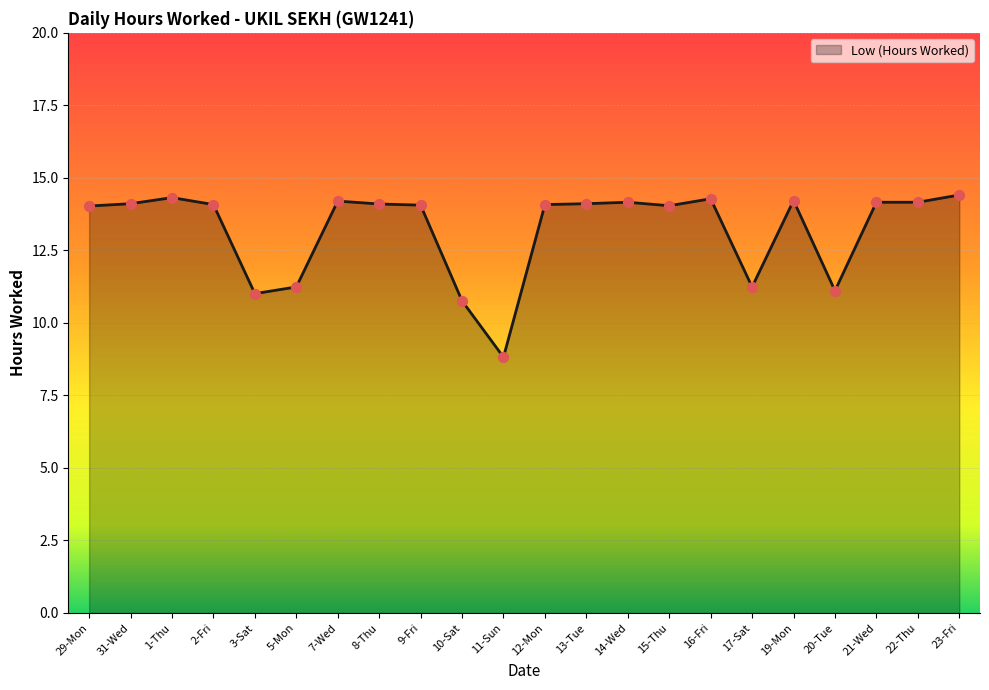

What is the ratio of the value at 9-Fri to the value at 15-Thu?

1.0